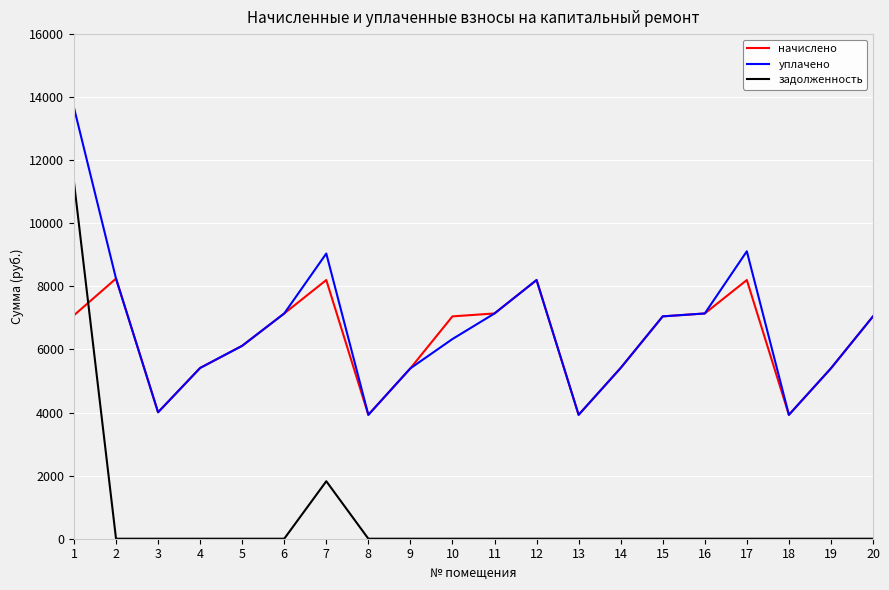

What value does the уплачено series have at 11?

7142.4